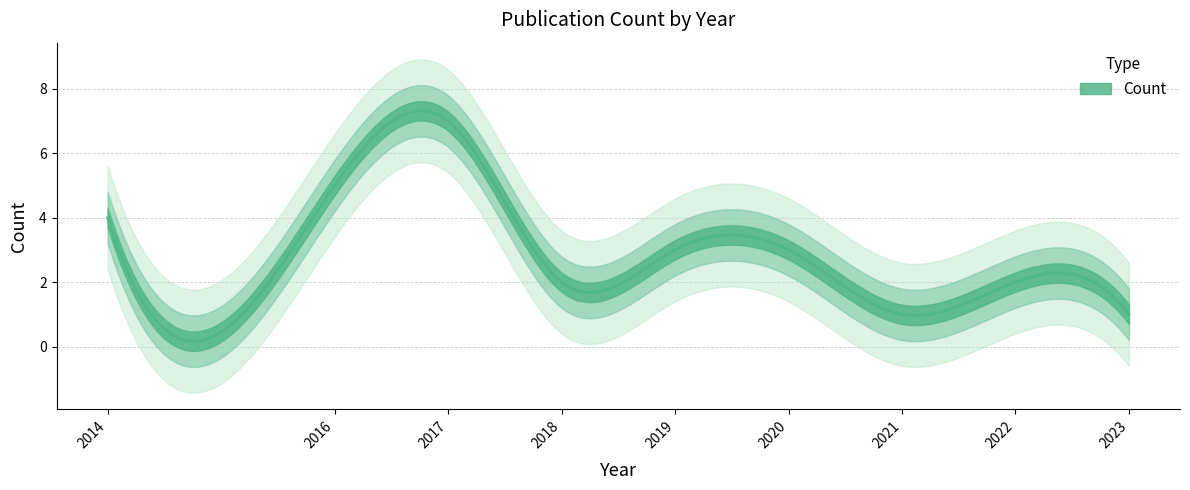

The value at 2018 is 1. True or false?

False